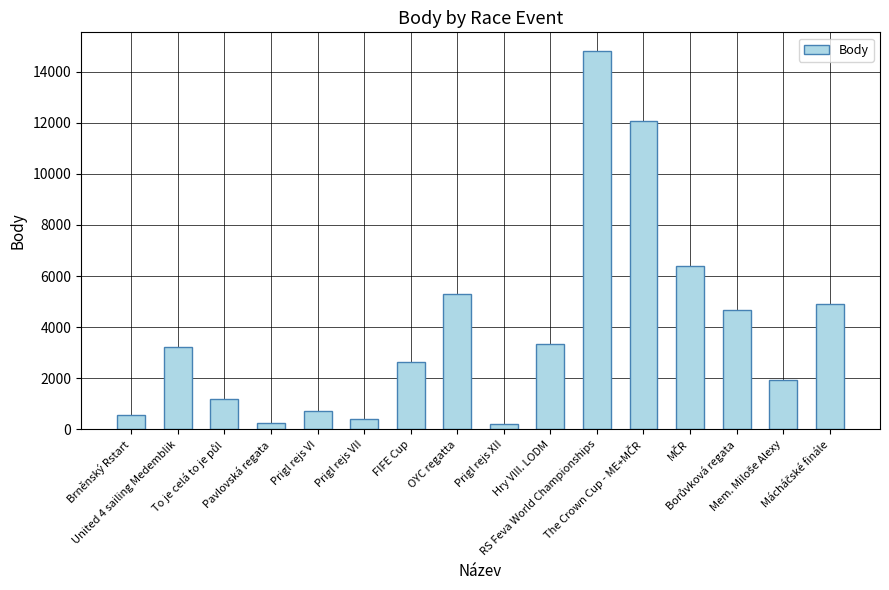

What is the value of the 8th bar from the left?

5279